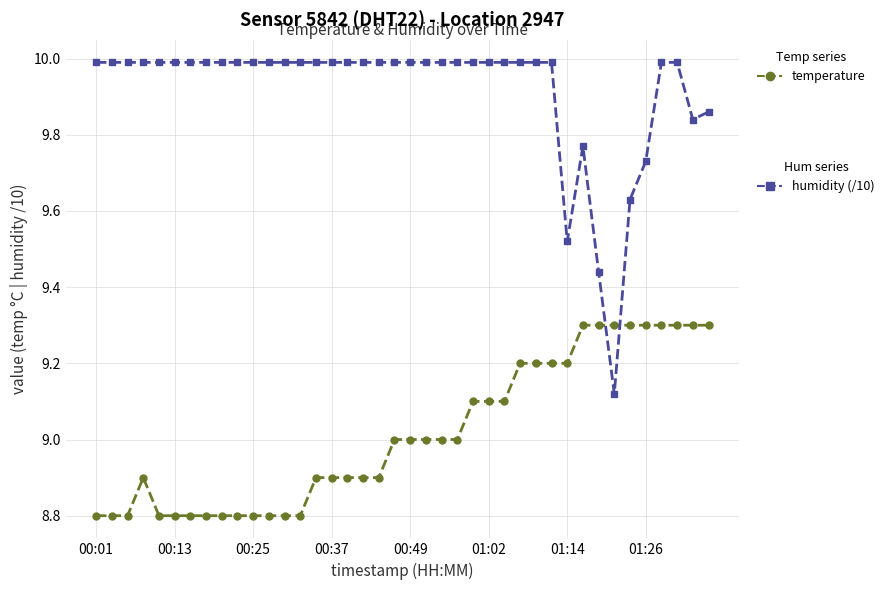

What is the maximum value shown in the chart?

10.0